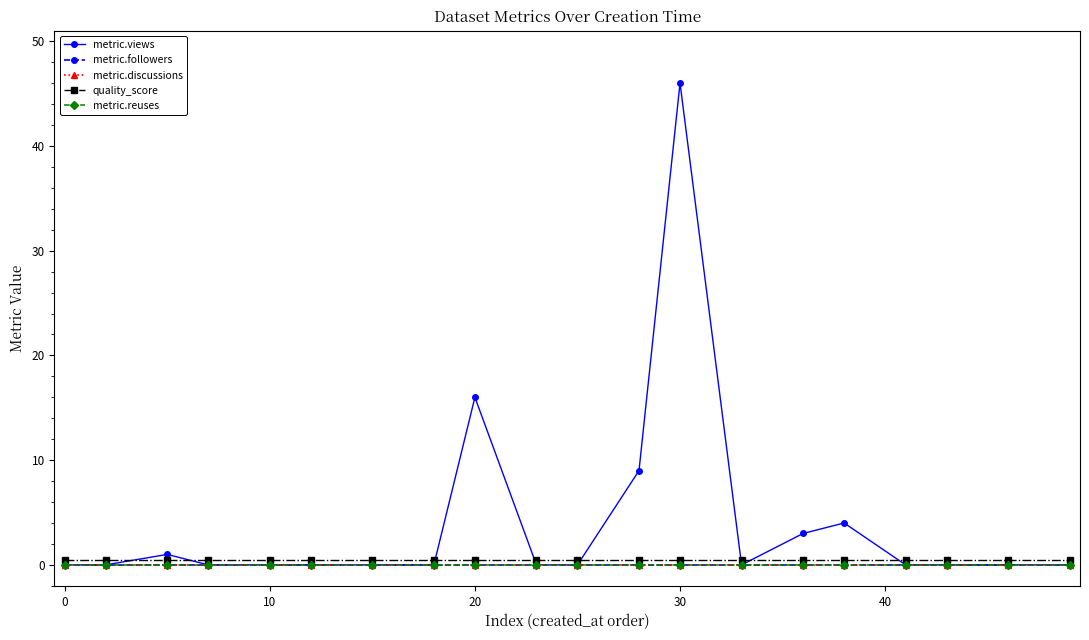

True or false: metric.reuses and quality_score cross at least once.

False